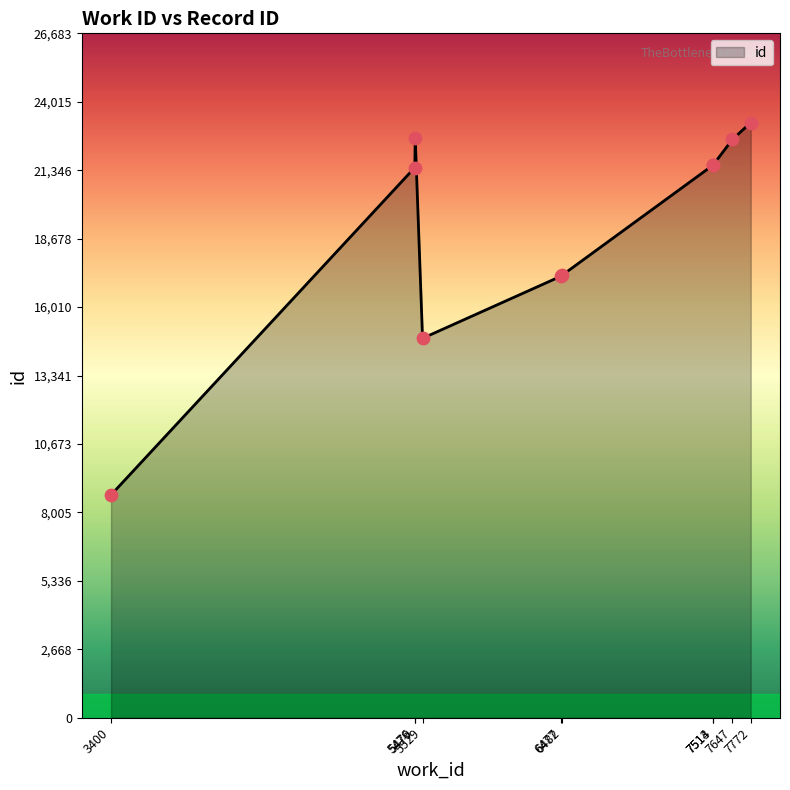

Which has a higher value, 5476 or 5529?

5476